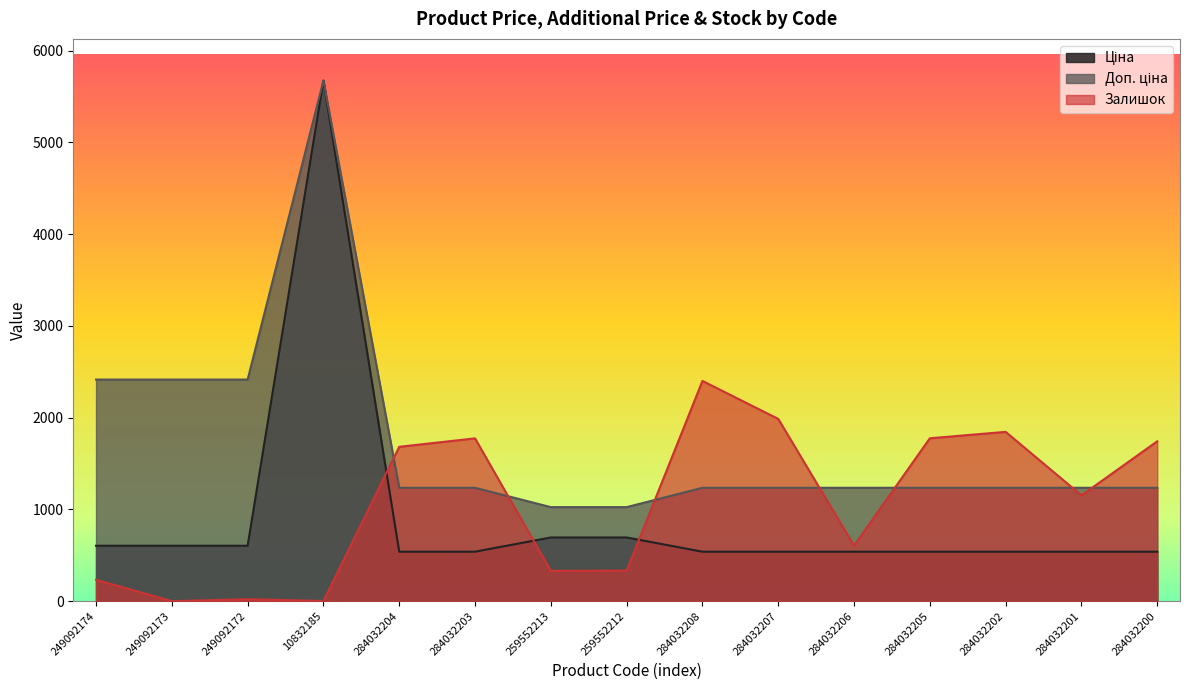

What position from the left is 284032206?

11